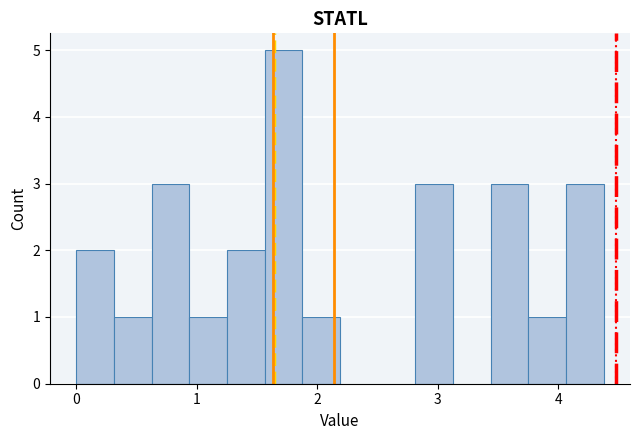

Read against the x-axis, roughly where is the centre of the tallest bar?

1.7